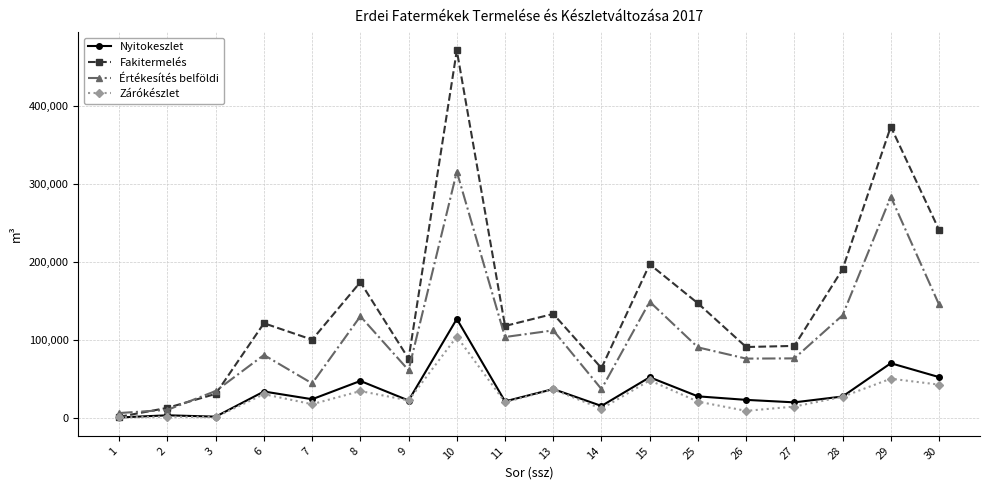

Where is the first local maximum for Értékesítés belföldi?

6